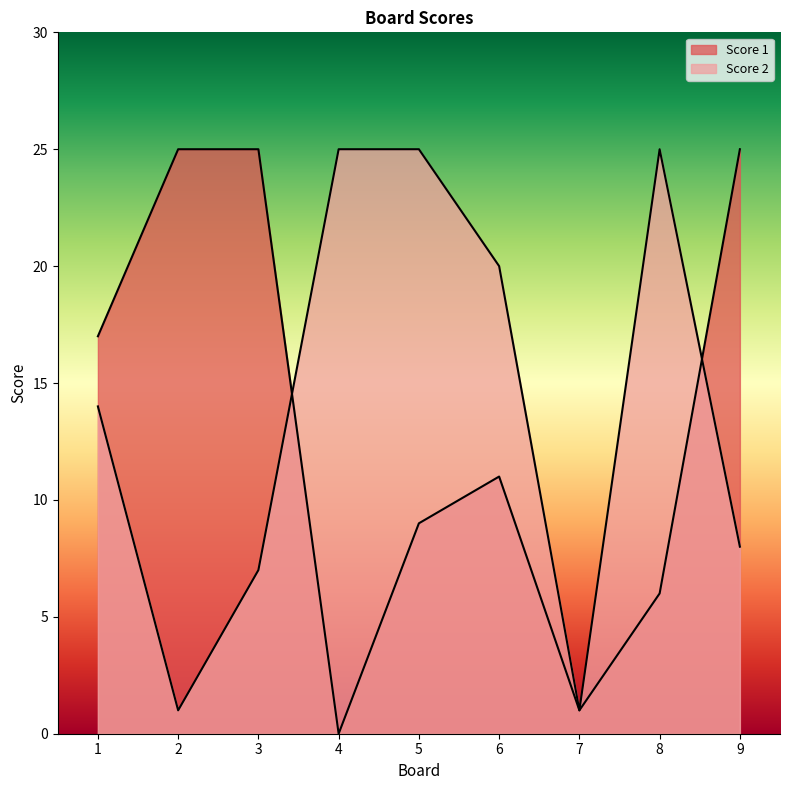

Which has a higher value, 6 or 2?

2